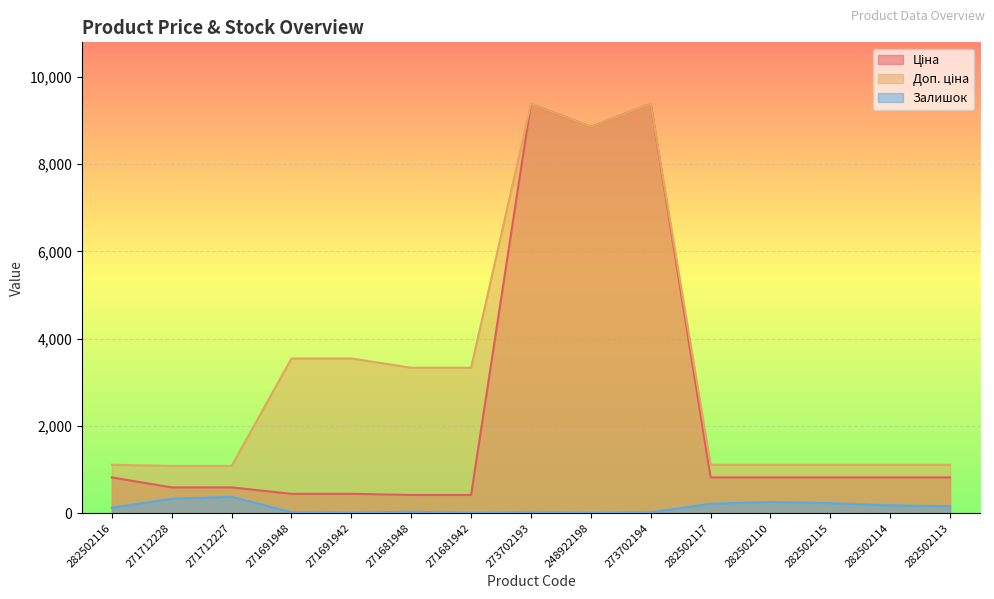

Is it true that Залишок equals 455.4 at 282502110?

False